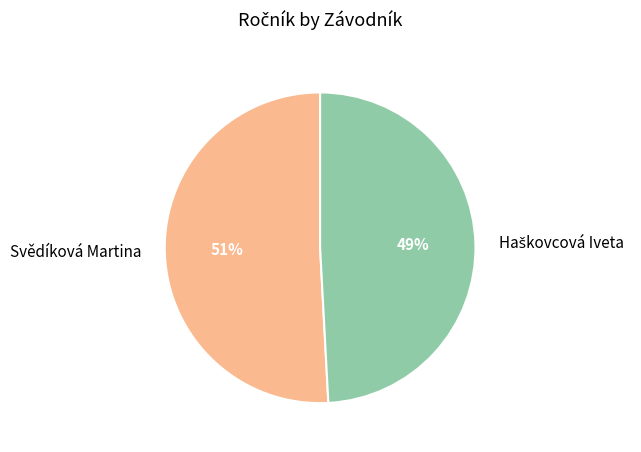

What percentage is the Svědíková Martina slice, to the nearest percent?

51%